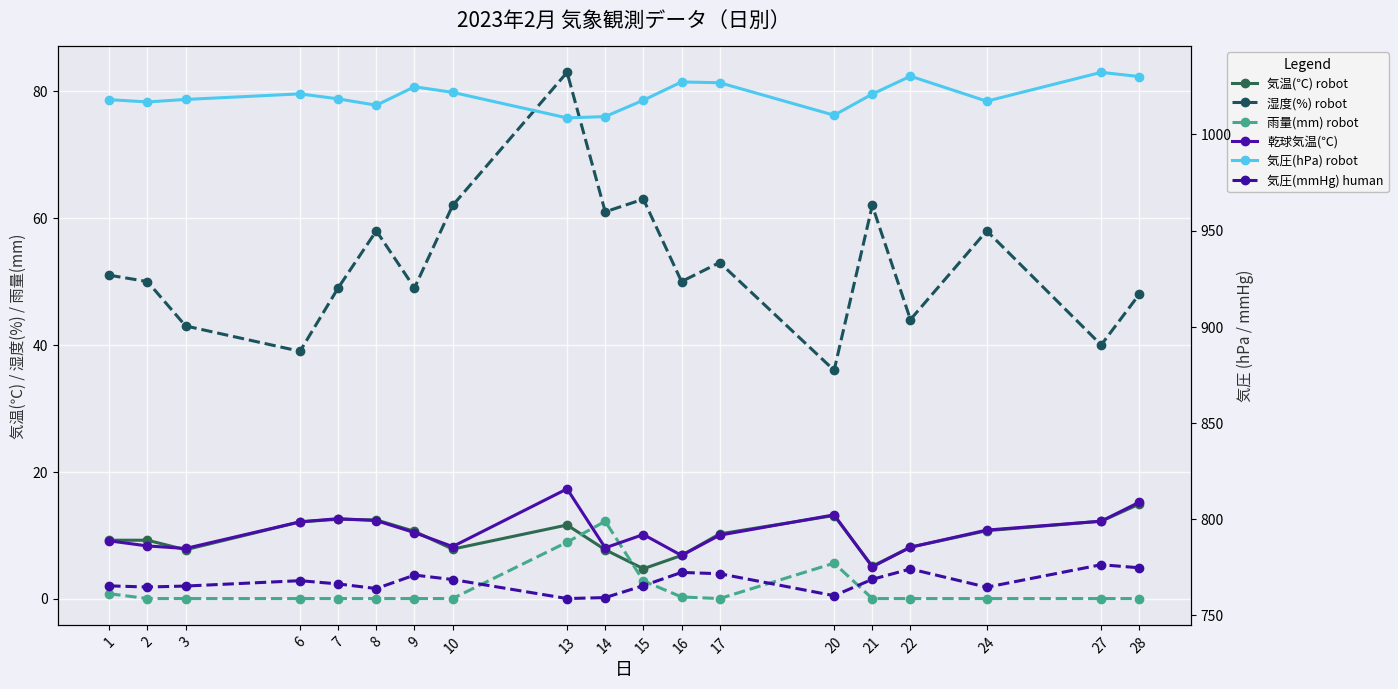

How many series are shown in this chart?

6